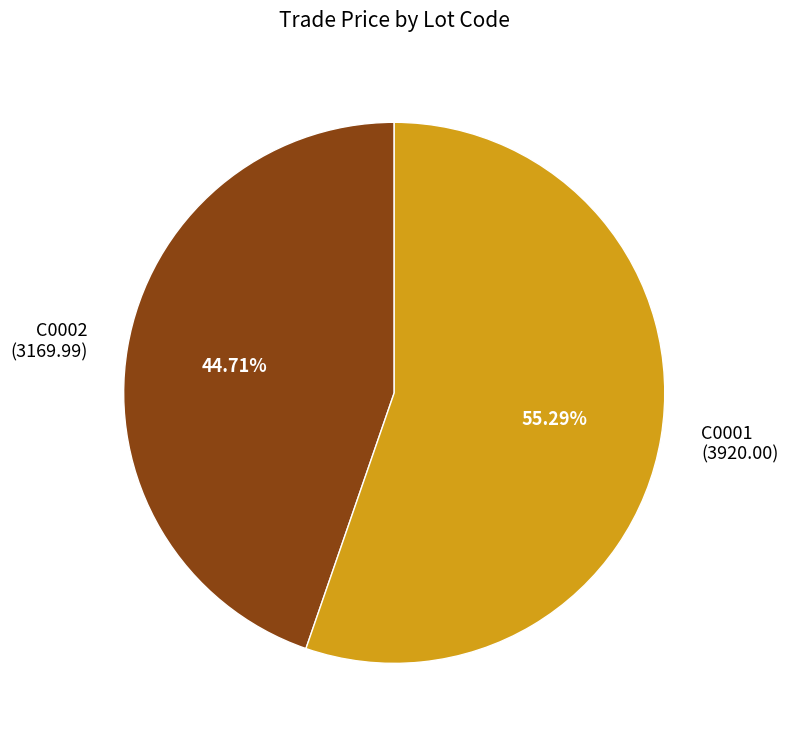

Which has a higher value, C0002 or C0001?

C0001